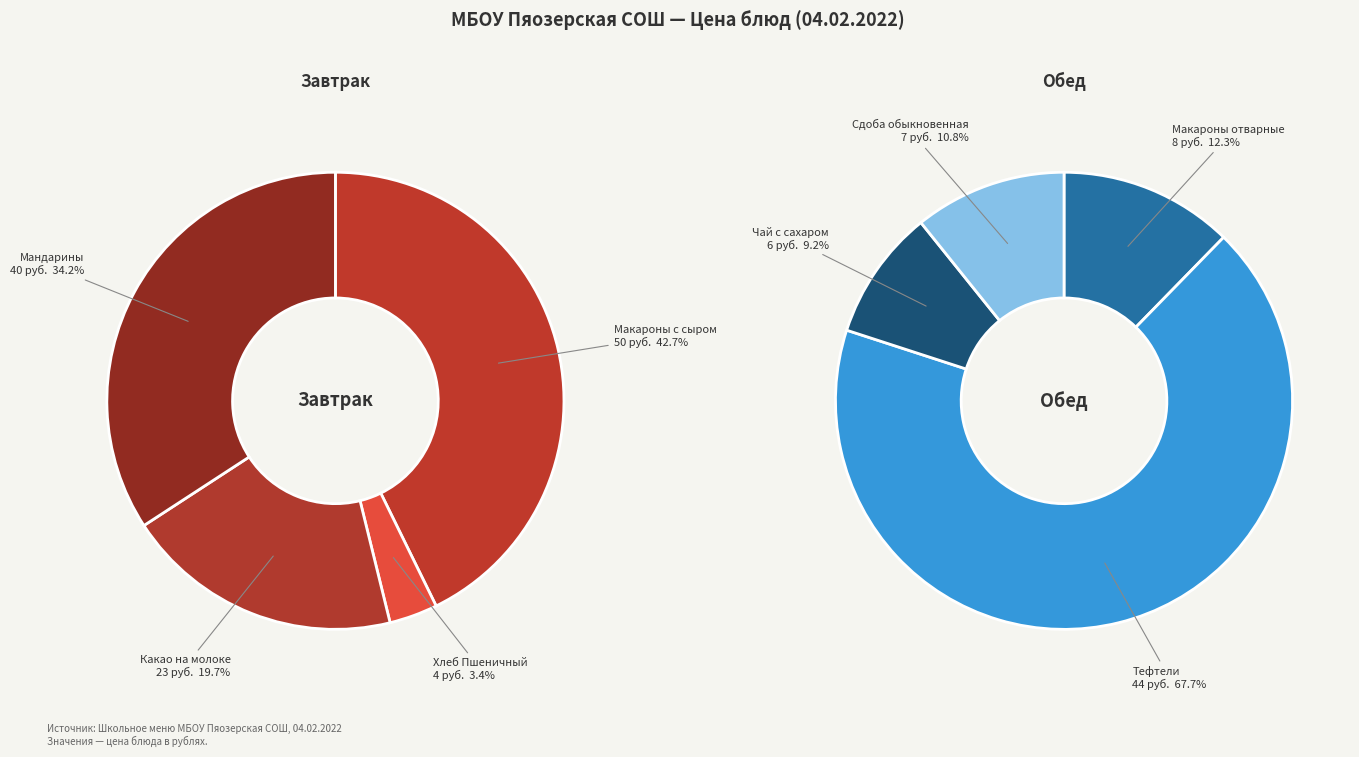

Does Какао на молоке account for over 50% of the chart?

No